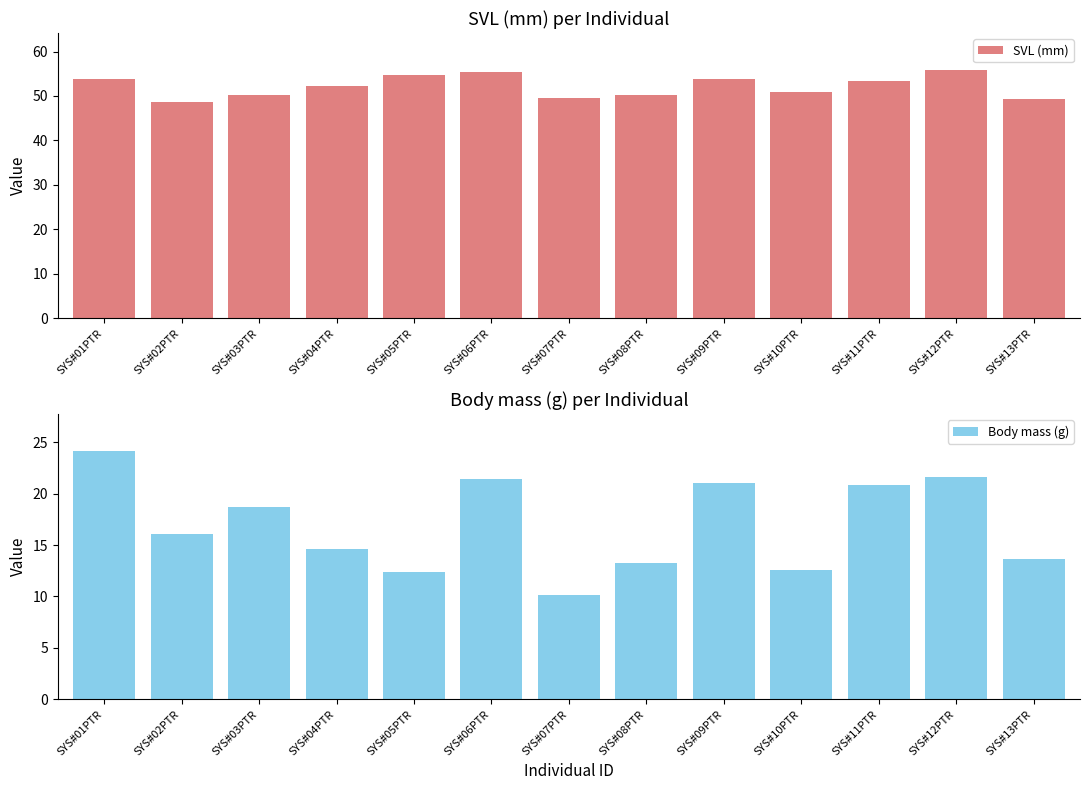

What are all the series names shown in the legend?

SVL (mm), Body mass (g)